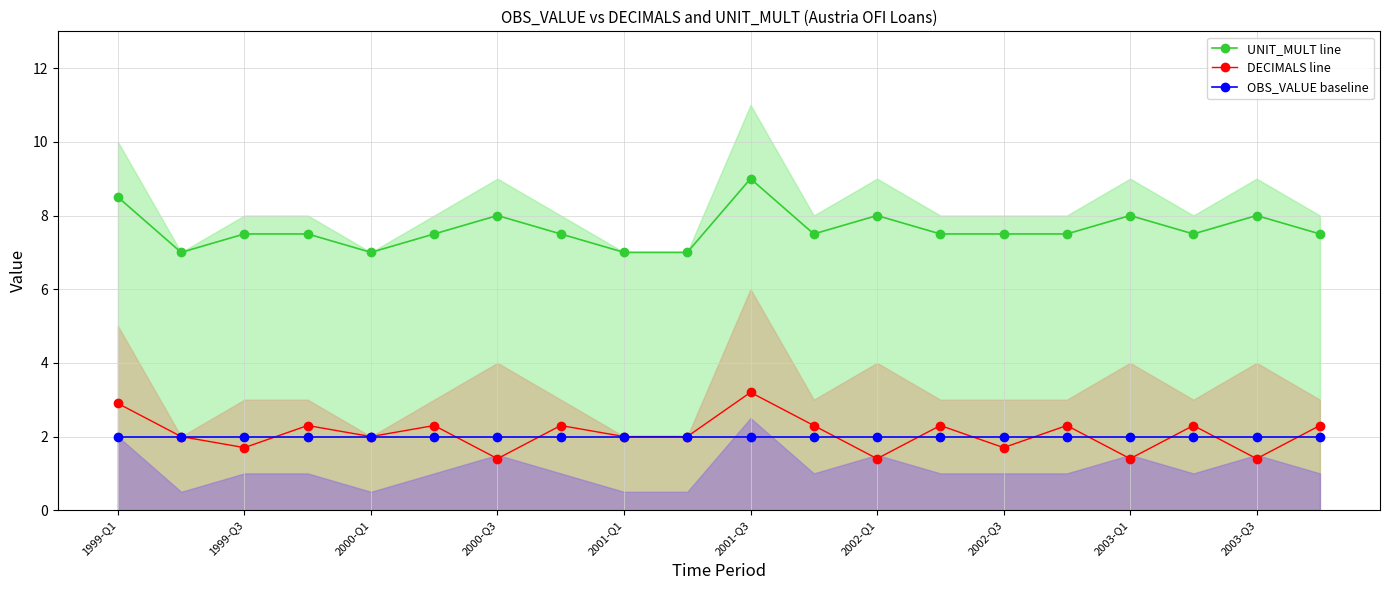

What is the difference between the maximum and minimum values in the DECIMALS line series?

1.8